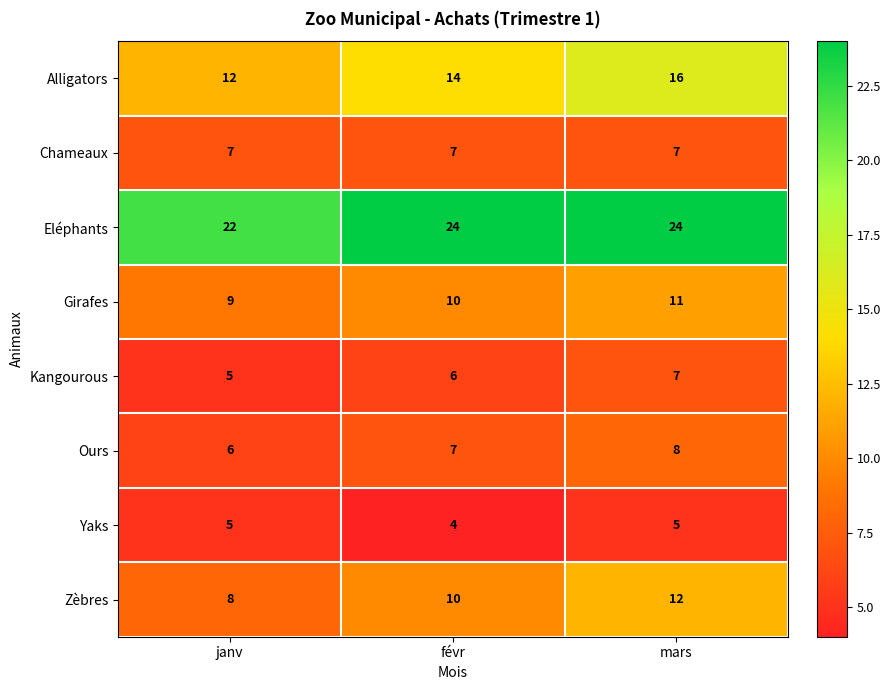

What is the difference between the highest and lowest values at janv?

17